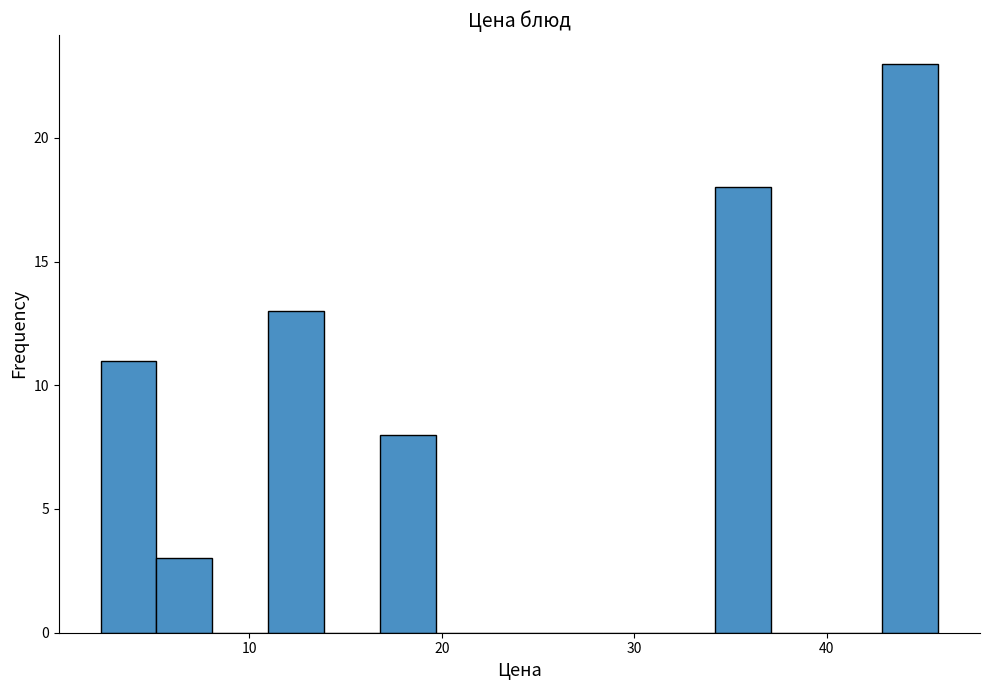

Read against the x-axis, roughly where is the centre of the tallest bar?

44